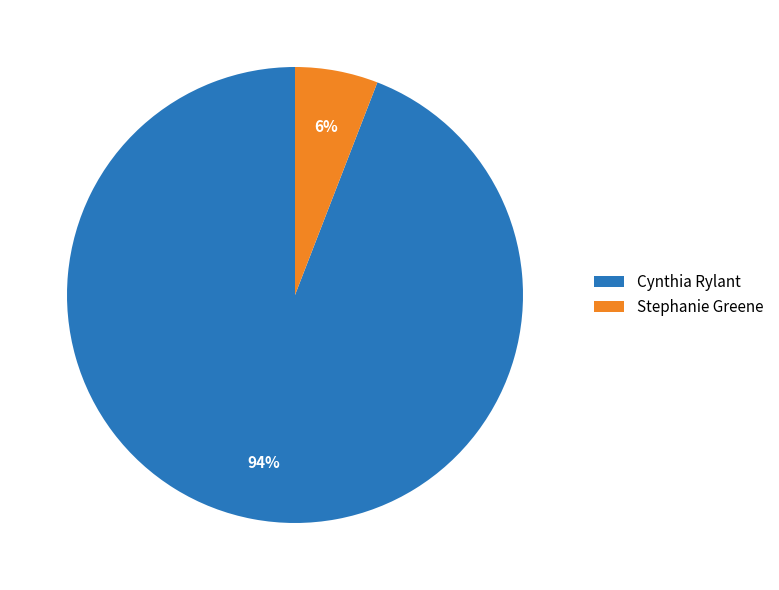

Does Cynthia Rylant represent more than half of the total?

Yes